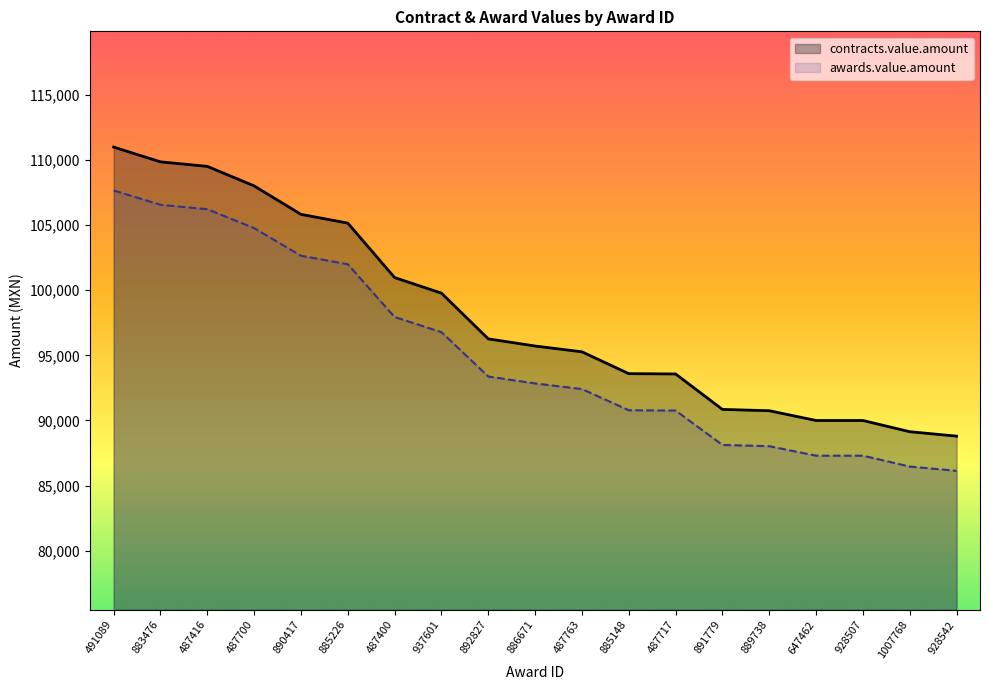

At how many categories does at least one series exceed 109683?

2